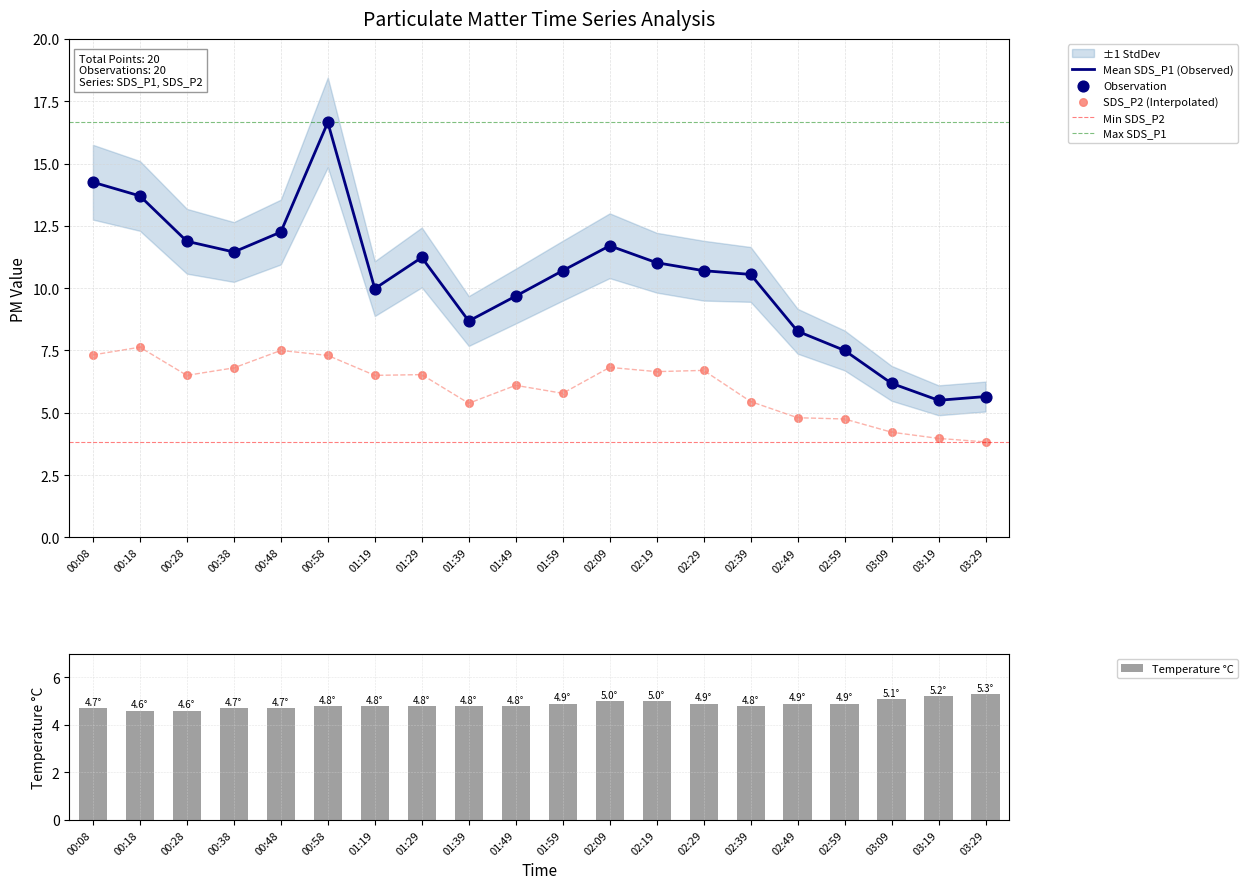

At which category is the sum across all series the highest?

00:58